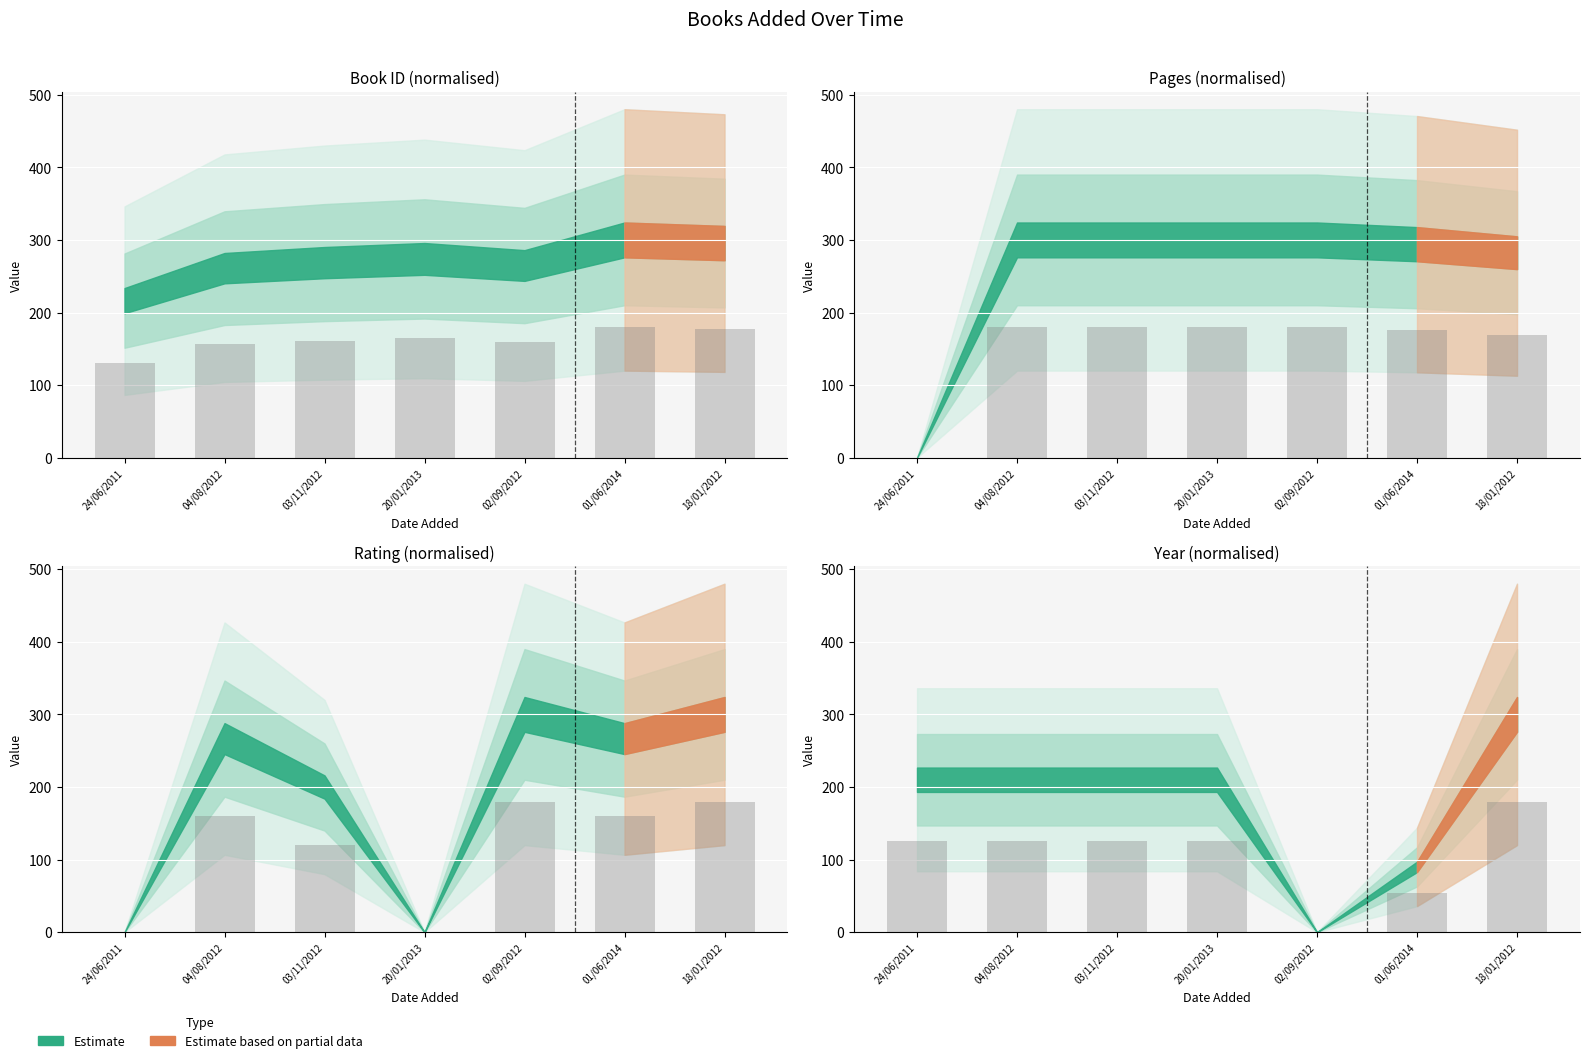

What is the difference between the year reported values at 20/01/2013 and 02/09/2012?

126.0